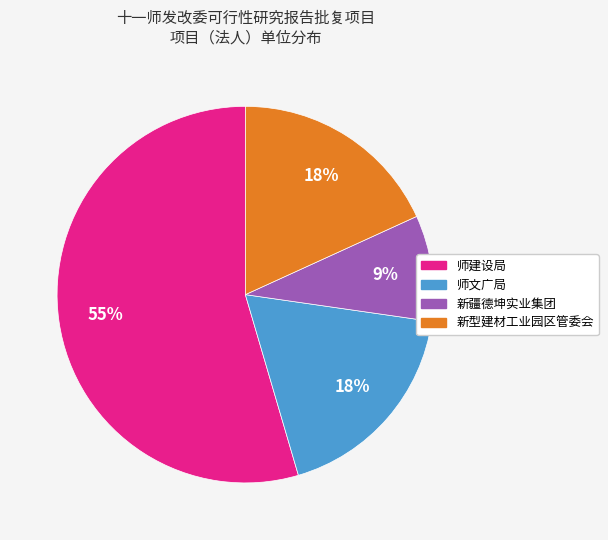

To the nearest percent, what is the average slice percentage?

25%